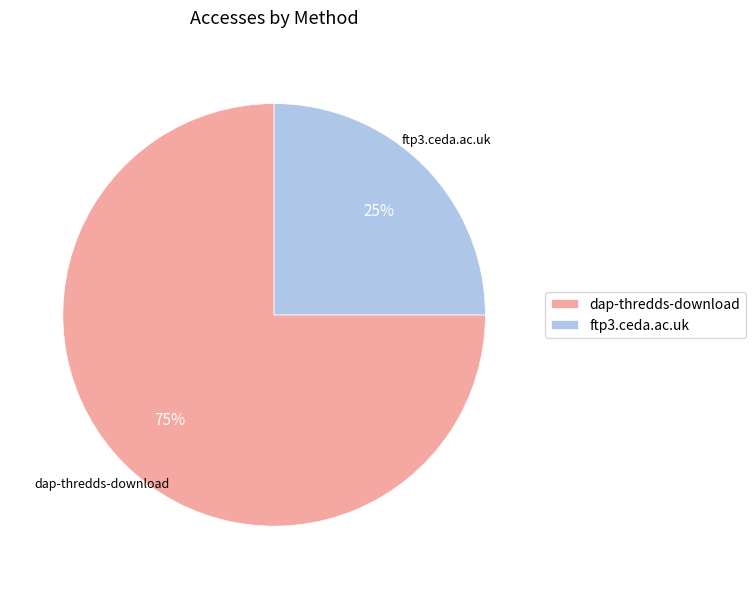

Rank the categories by value from lowest to highest.

ftp3.ceda.ac.uk, dap-thredds-download